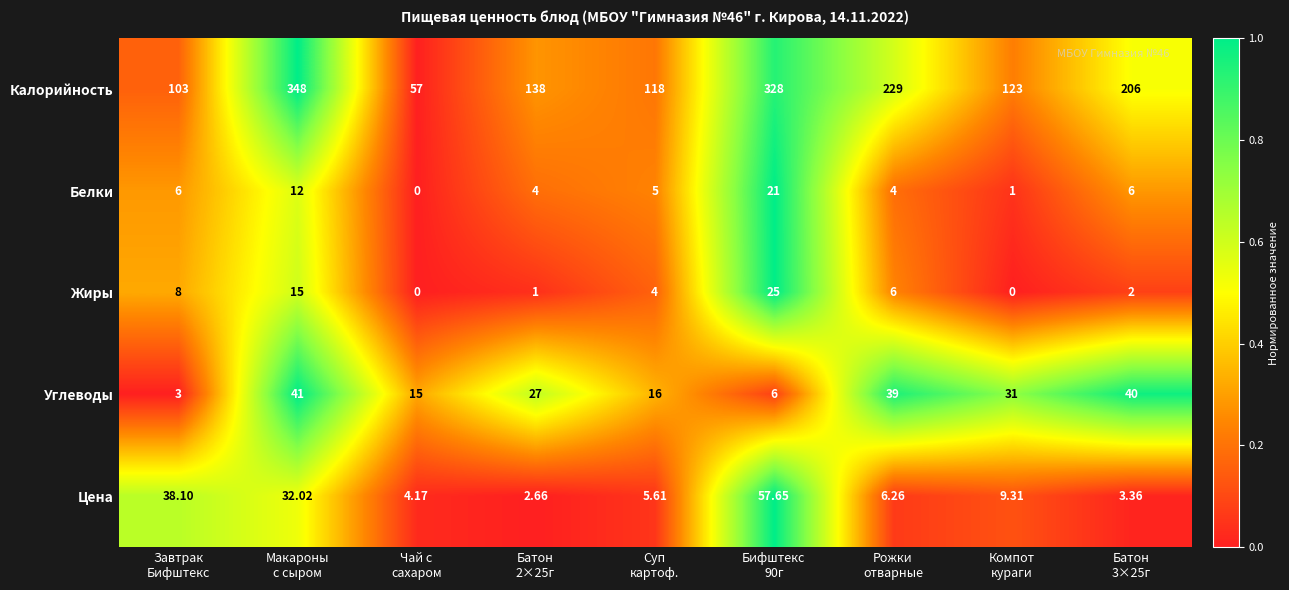

At how many categories does at least one series exceed 0?

9